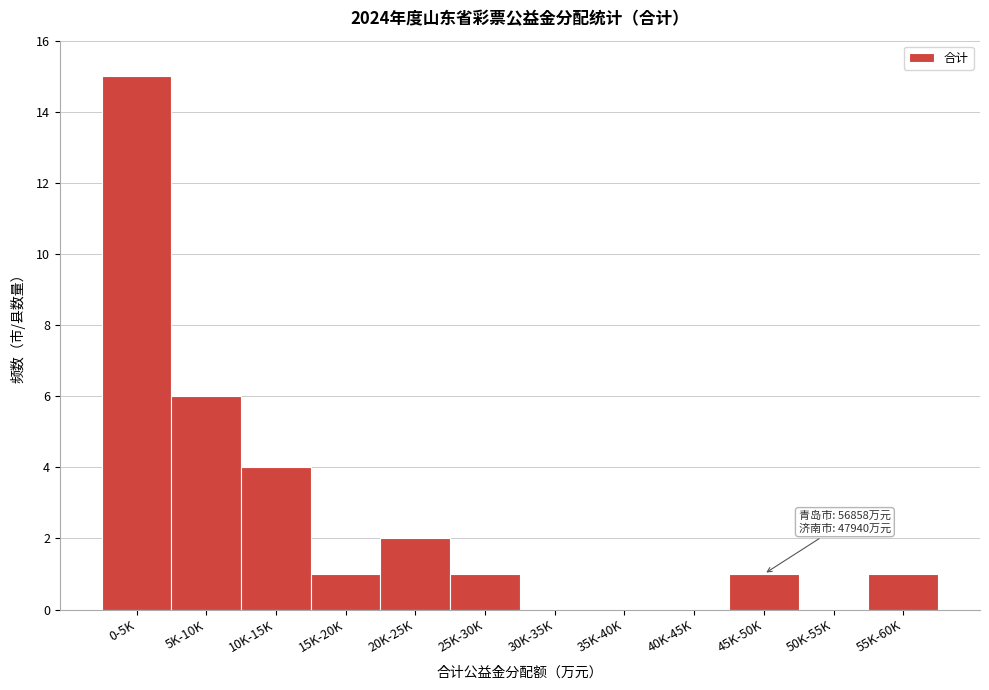

Reading left to right, transcribe all the data shown in this chart.

0-5K=15	5K-10K=6	10K-15K=4	15K-20K=1	20K-25K=2	25K-30K=1	30K-35K=0	35K-40K=0	40K-45K=0	45K-50K=1	50K-55K=0	55K-60K=1